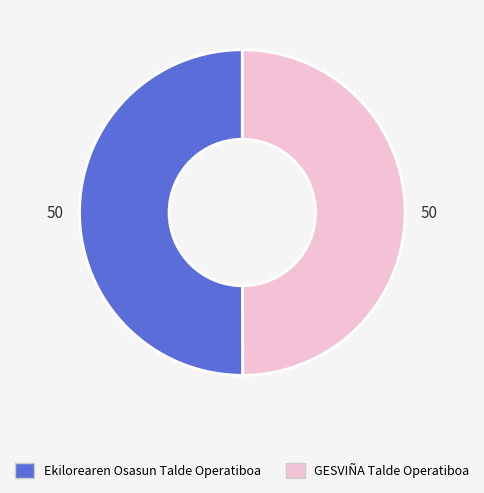

The GESVIÑA Talde Operatiboa slice represents 50% of the pie. True or false?

True